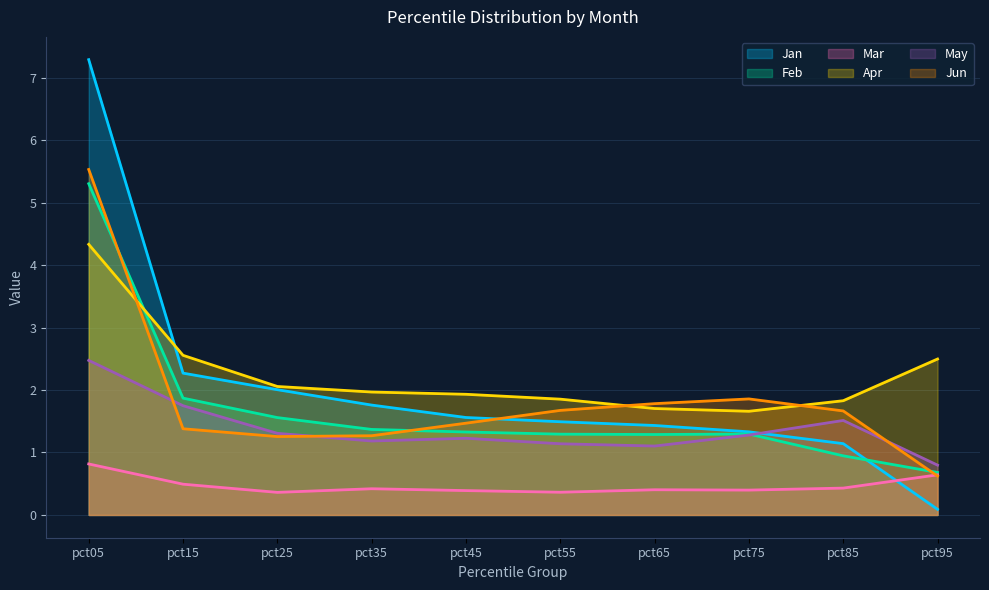

Which category has the lowest value in the May series?

pct95